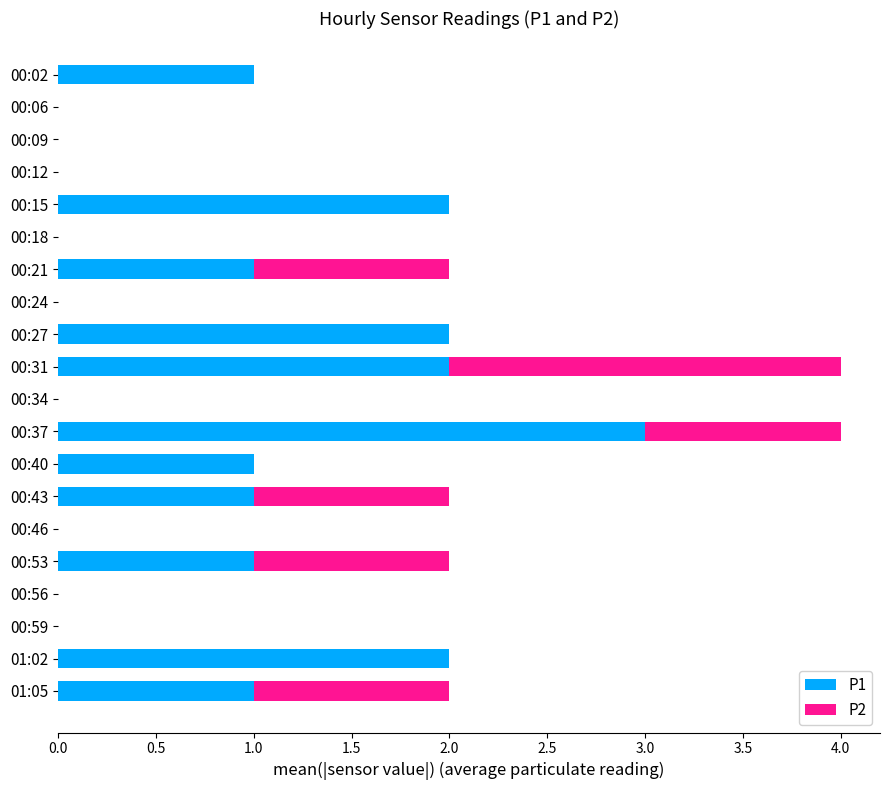

At which label does P1 reach its peak?

00:37